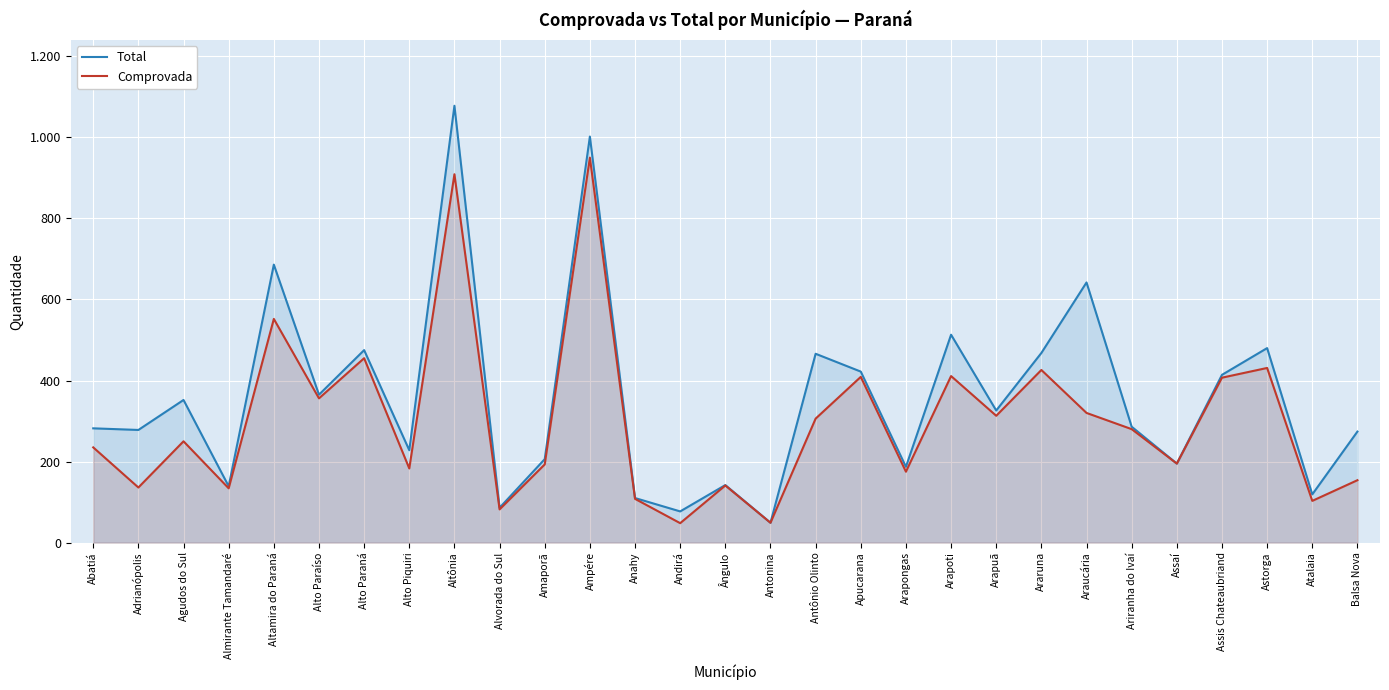

At which label is Total closest to 563?

Arapoti